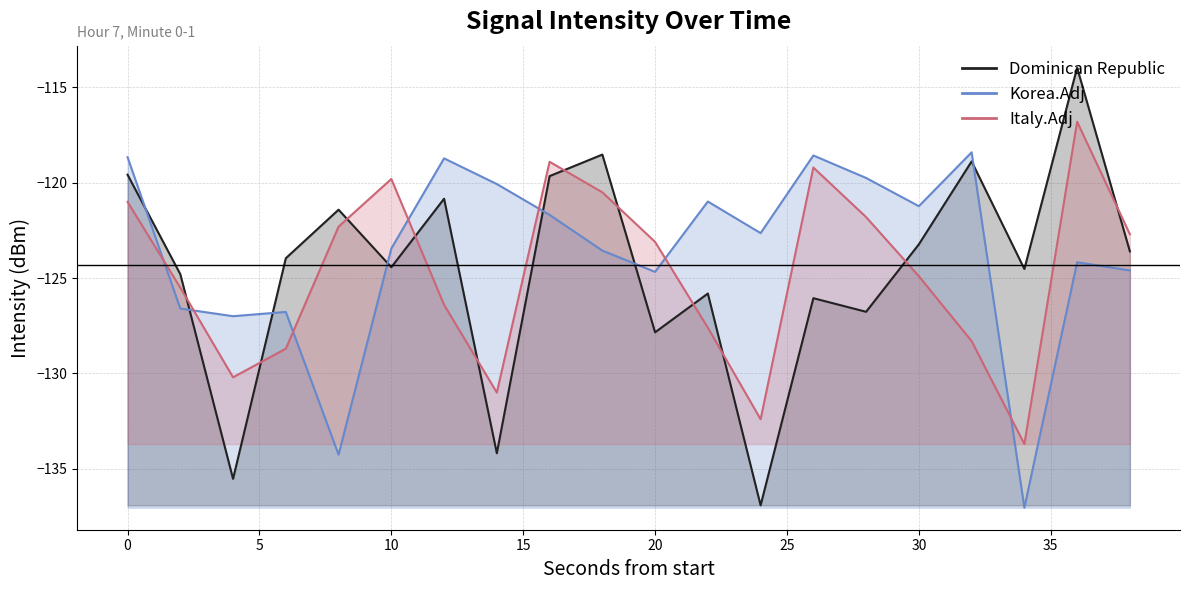

Which series has the largest range (max minus min)?

Dominican Republic